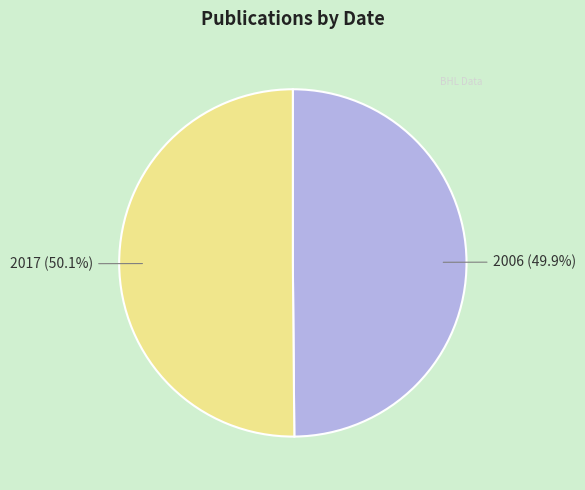

Approximately how many times larger is the value at 2017 compared to 2006?

1.0